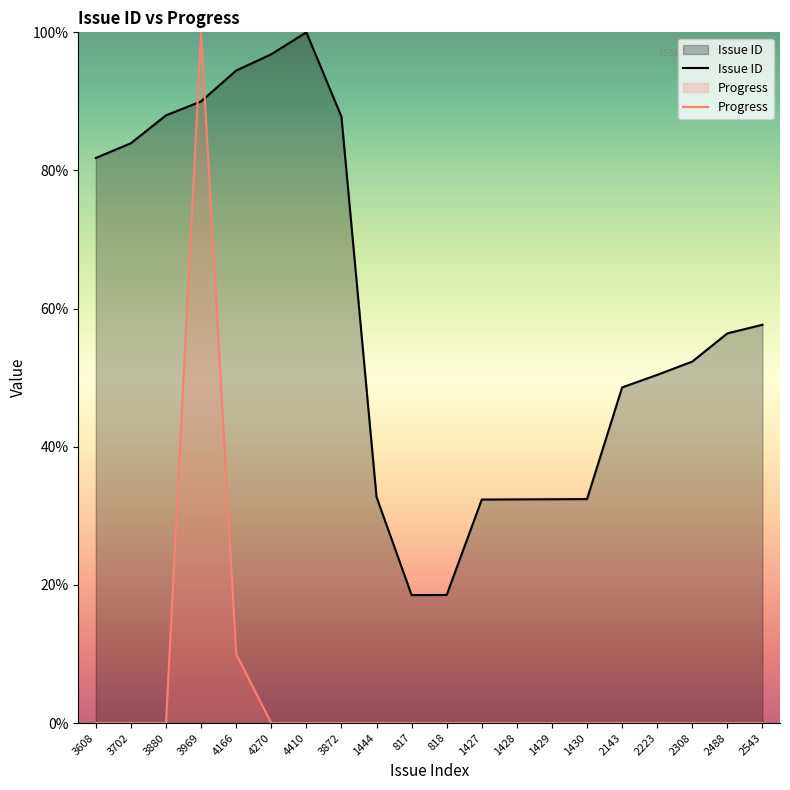

Where is the first local maximum for Issue ID?

4410